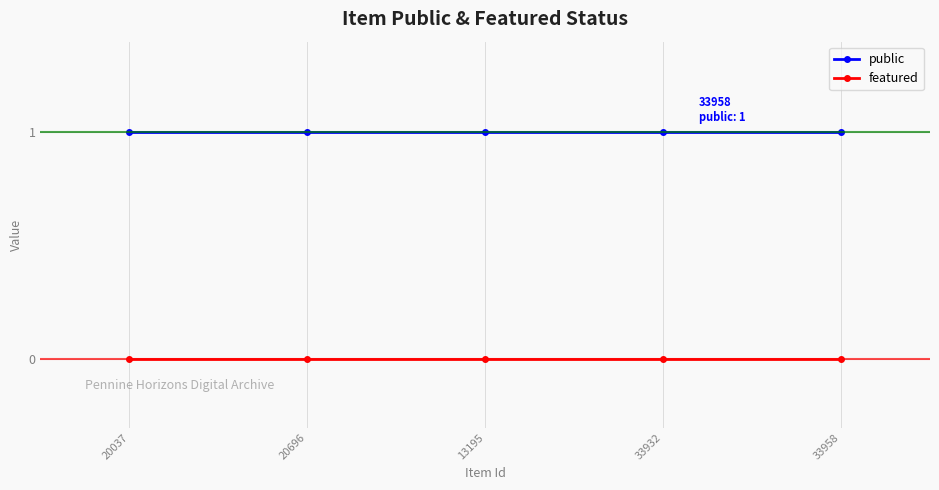

Is it true that public equals 1 at 33932?

True